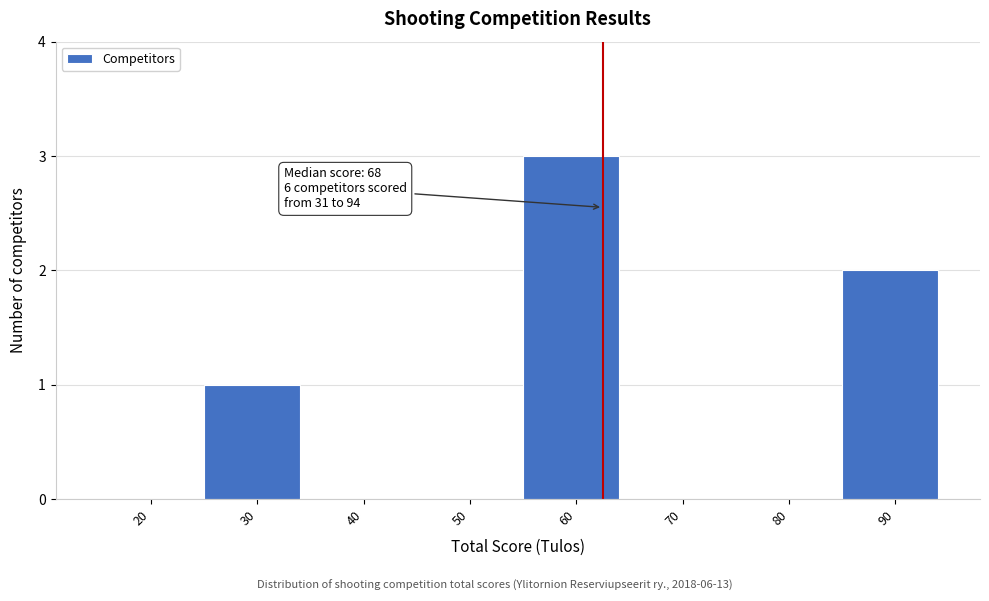

Reading left to right, transcribe all the data shown in this chart.

20=0	30=1	40=0	50=0	60=3	70=0	80=0	90=2